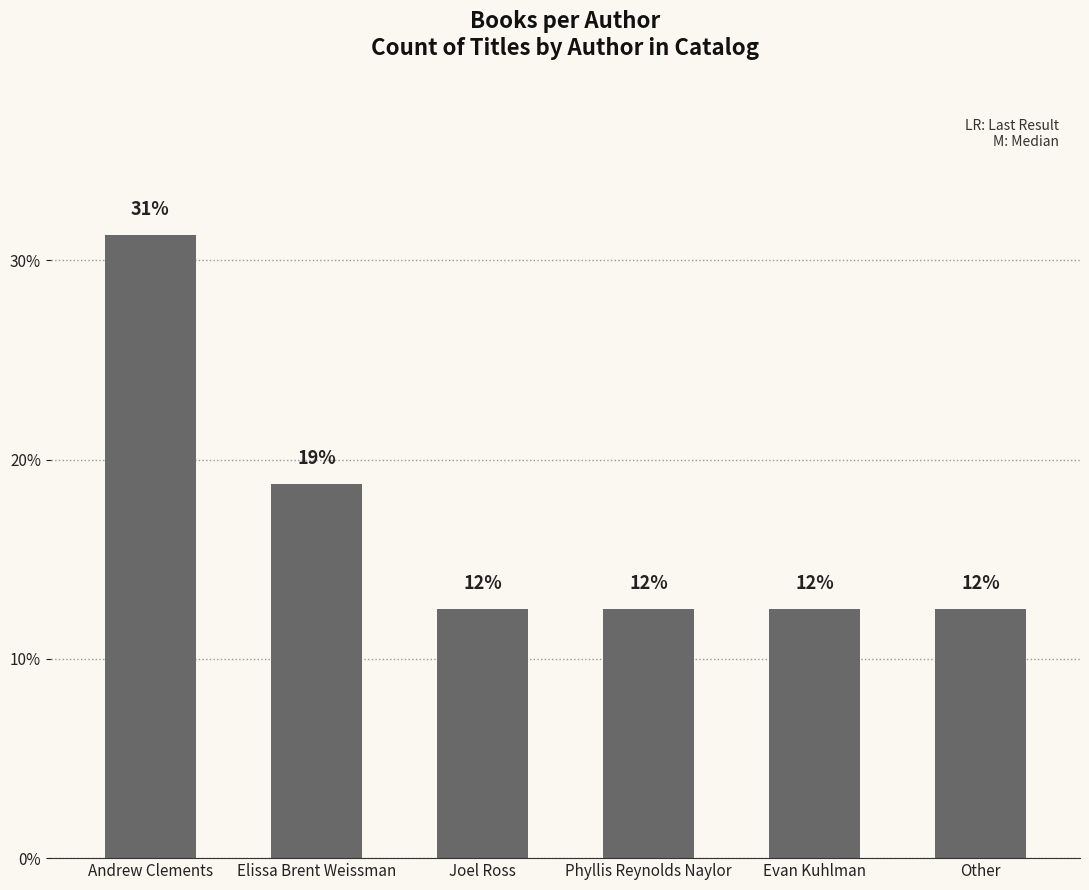

Approximately how many times larger is the value at Elissa Brent Weissman compared to Phyllis Reynolds Naylor?

1.5